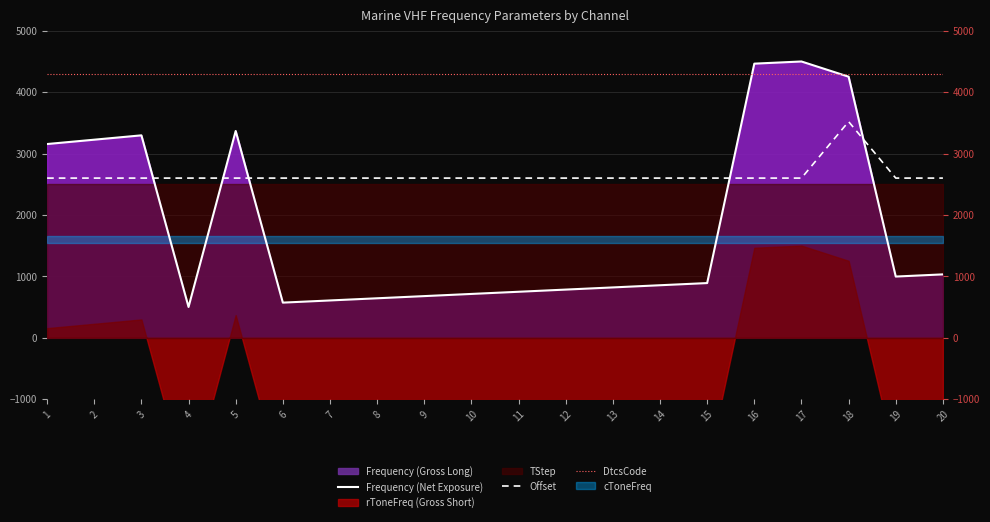

True or false: Frequency (Net Exposure) and Offset cross at least once.

True